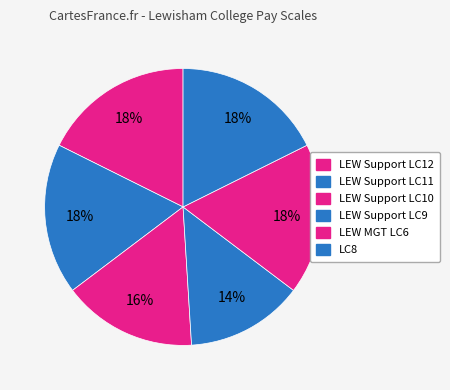

How many slices are in this pie chart?

6